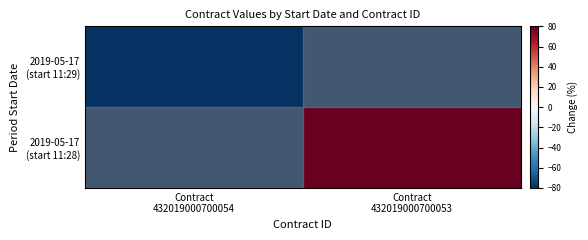

What is the total value across all series at Contract
432019000700053?

-0.7